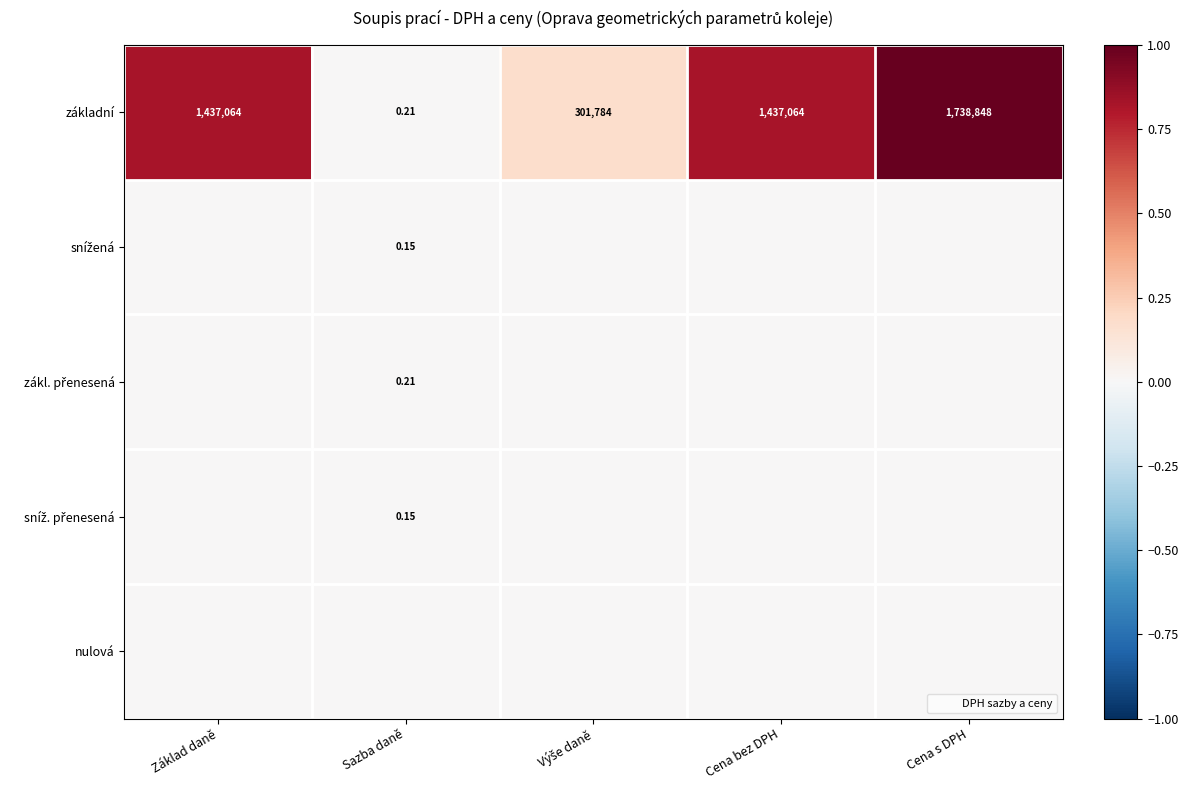

Which series has the largest total across all categories?

základní